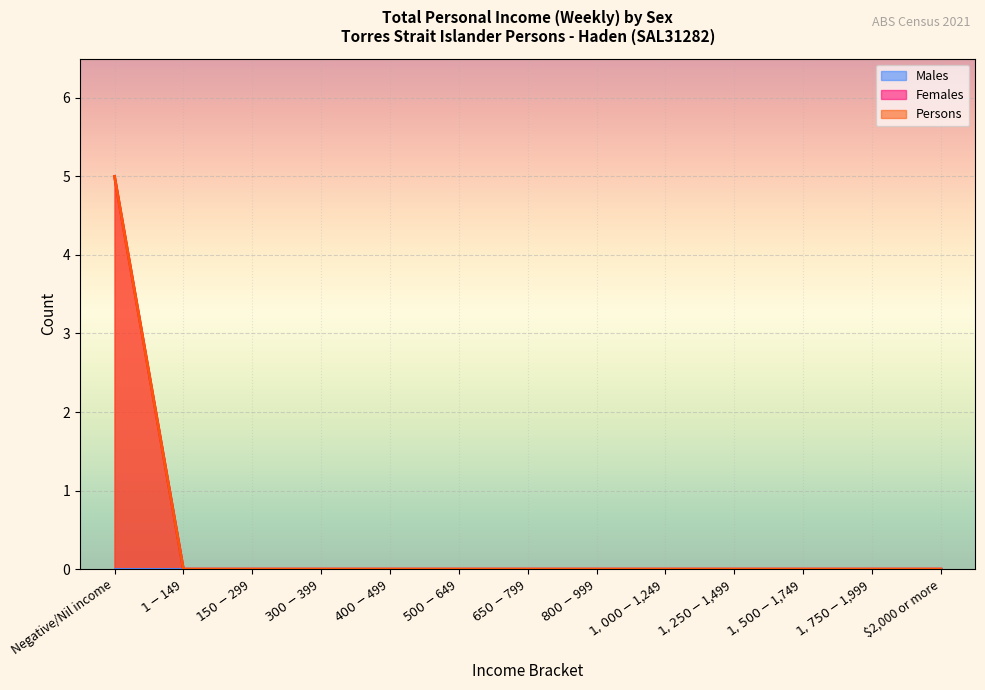

Does the chart display data point markers on the line(s)?

No